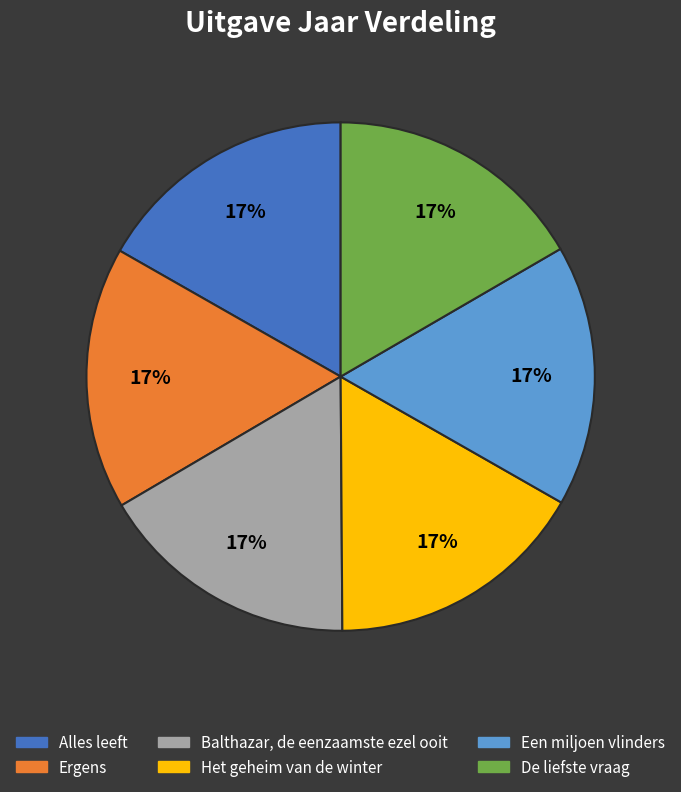

Approximately how many times larger is the value at Het geheim van de winter compared to De liefste vraag?

1.0